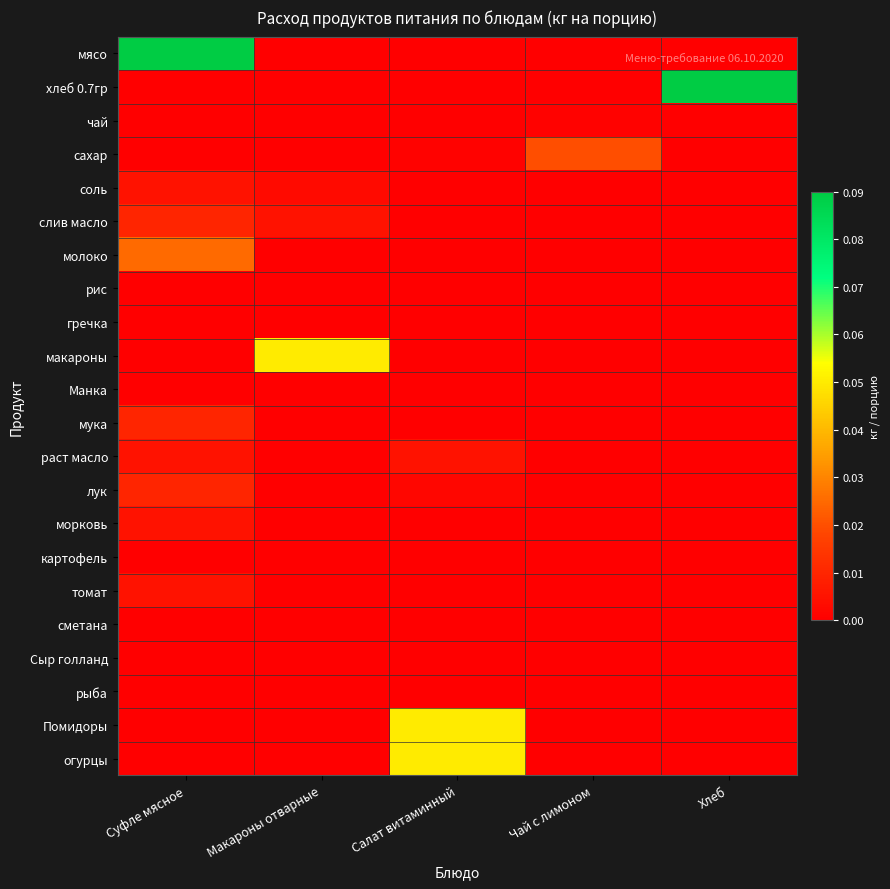

Rank the series by their maximum value, from highest to lowest.

мясо, хлеб 0.7гр, макароны, Помидоры, огурцы, молоко, сахар, слив масло, мука, лук, соль, раст масло, морковь, томат, чай, рис, гречка, Манка, картофель, сметана, Сыр голланд, рыба